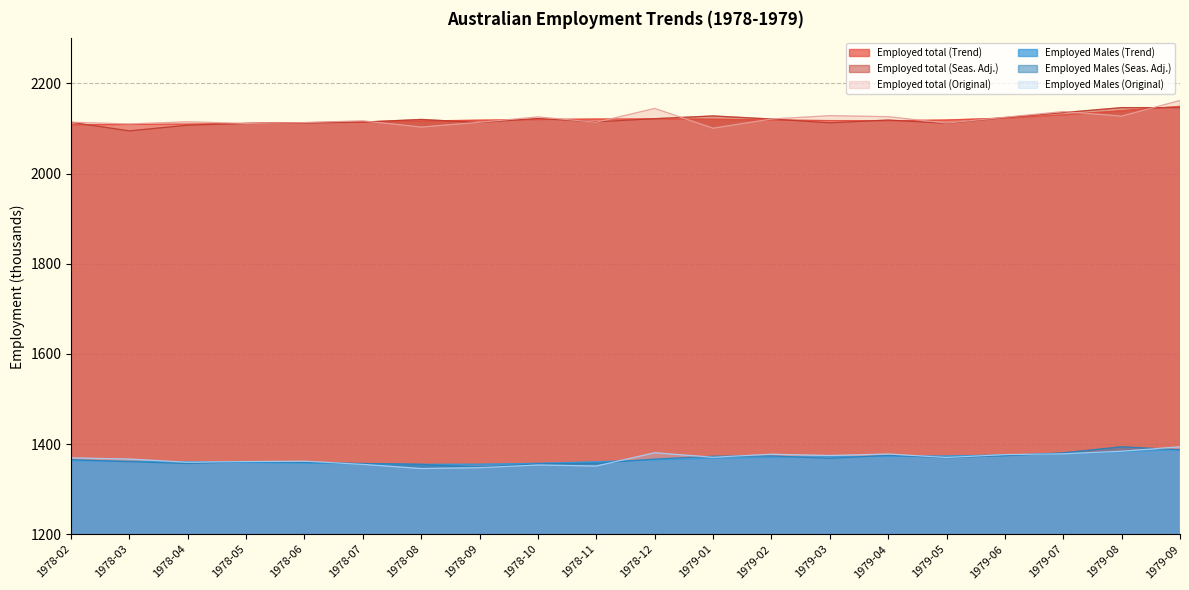

What is the total value across all series at 1979-02?

10483.2